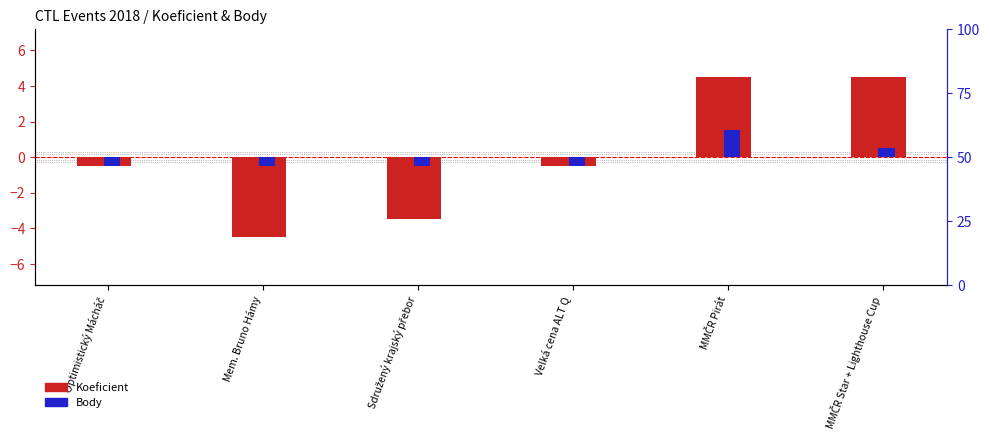

Count the Body values in the range 0 to 1.

1